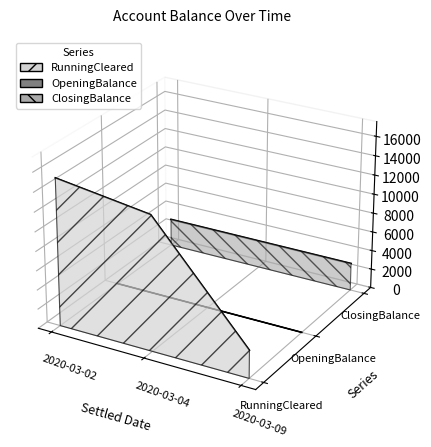

At which label does RunningCleared reach its peak?

2020-03-02